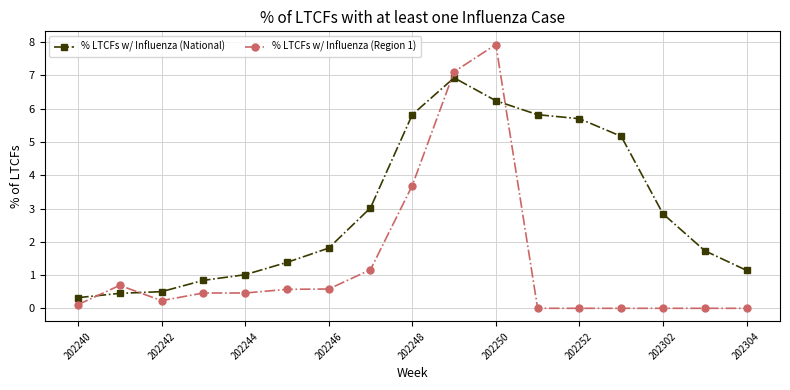

Rank the series by their maximum value, from lowest to highest.

% LTCFs w/ Influenza (National), % LTCFs w/ Influenza (Region 1)